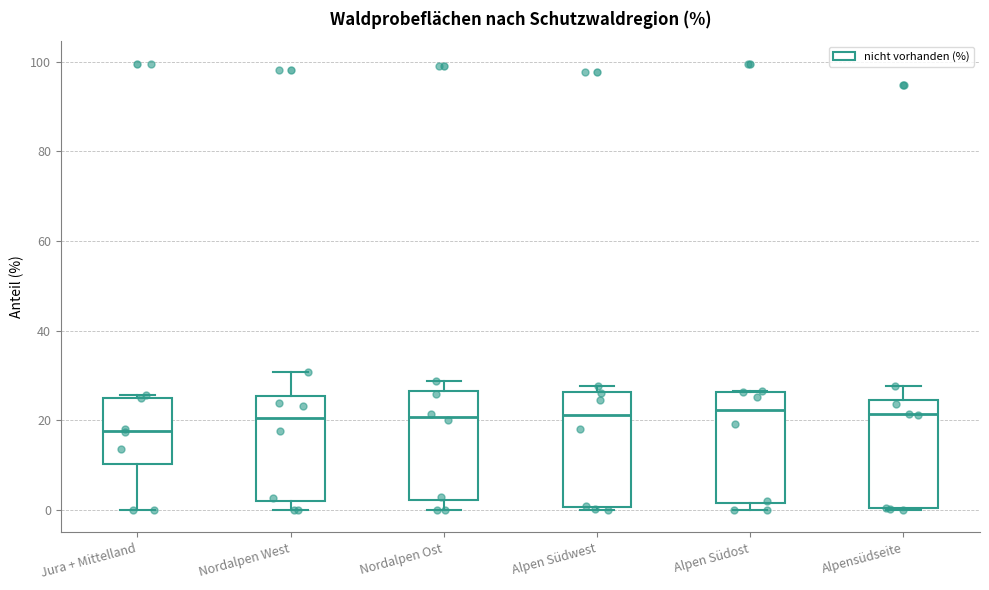

Reading left to right, read every box against the y-axis: the position of its median line, the range the box covers, and the ends of its whiskers. The values are not printed on the chart, so give them approximately, as read against the axis.

Jura + Mittelland: median 18, box 10 to 26, whiskers 0 to 26
Nordalpen West: median 20, box 2 to 26, whiskers 0 to 30
Nordalpen Ost: median 20, box 2 to 26, whiskers 0 to 28
Alpen Südwest: median 22, box 0 to 26, whiskers 0 (just below the box's lower edge) to 28
Alpen Südost: median 22, box 2 to 26, whiskers 0 to 26
Alpensüdseite: median 22, box 0 to 24, whiskers 0 to 28